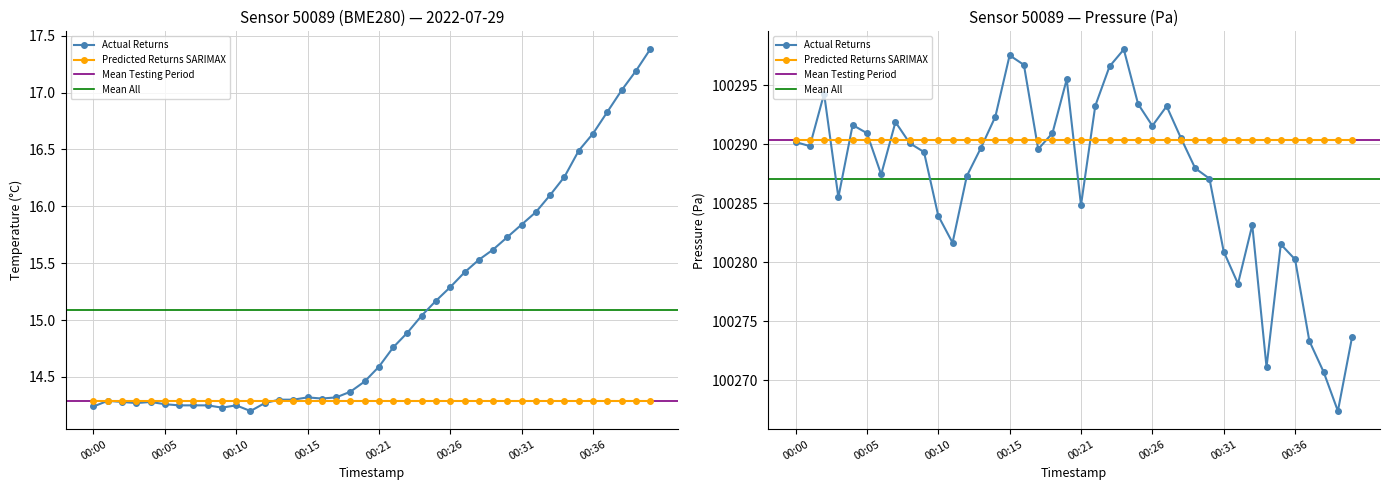

What position from the right is 2022-07-29T00:04:40?

36